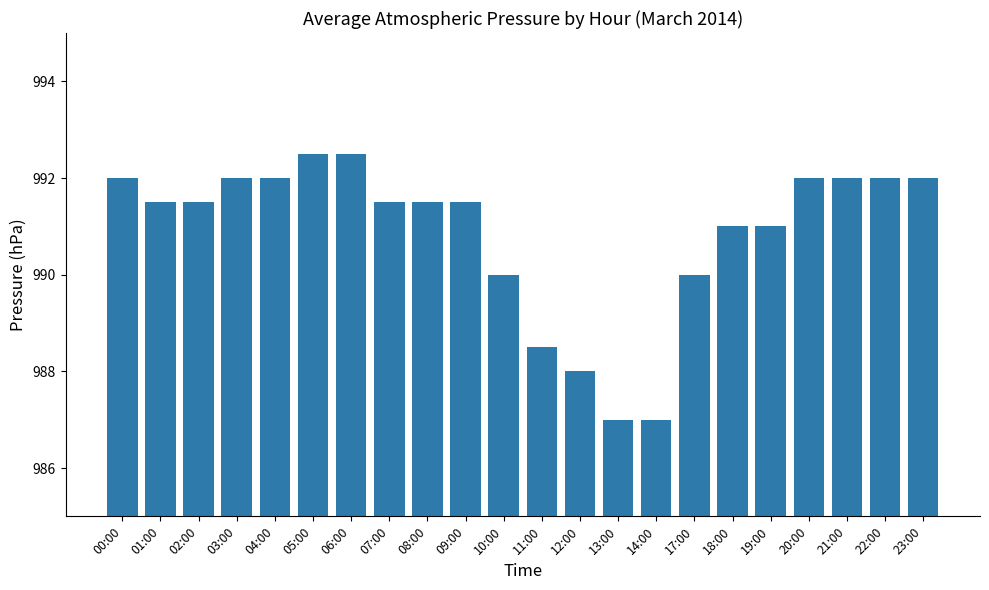

At which label is the value closest to 989?

11:00